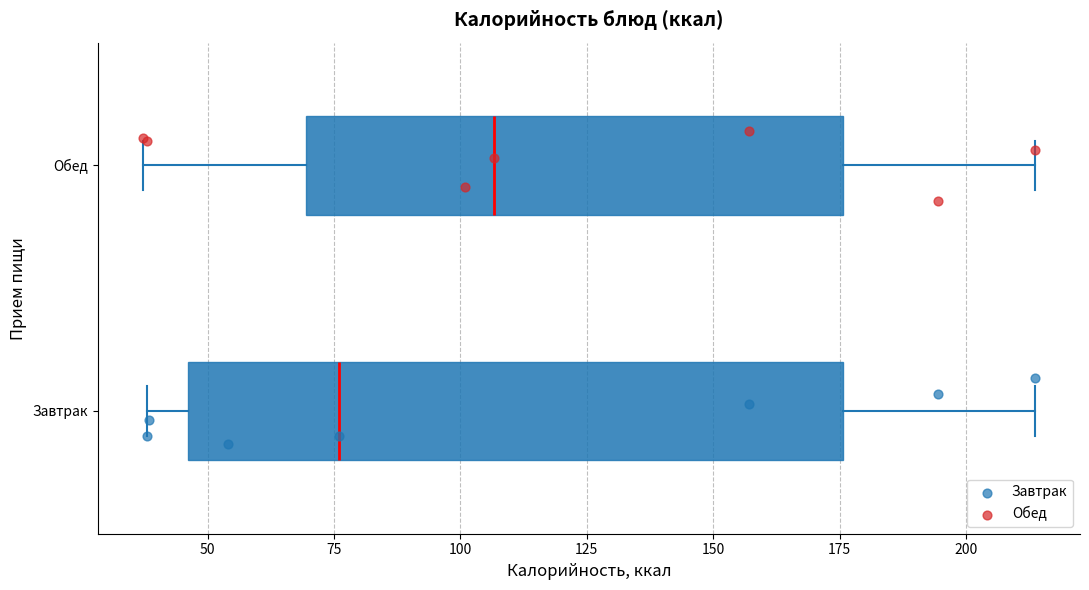

Comparing the boxes themselves (not the whiskers), which one is the widest?

Завтрак